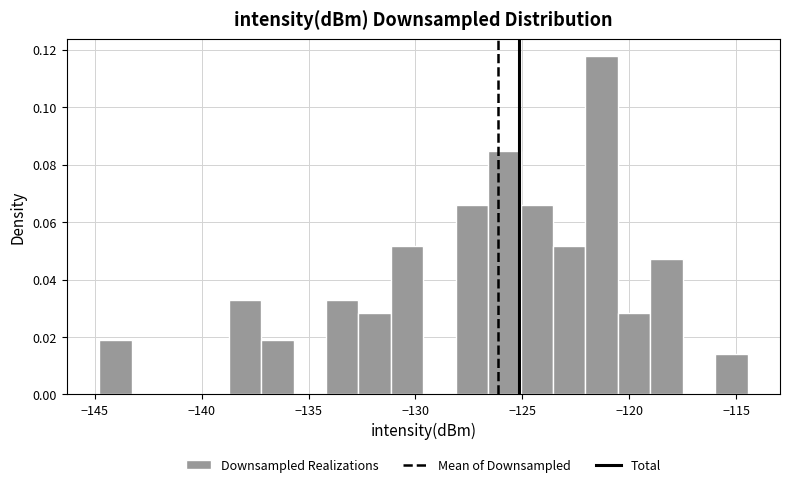

Read against the x-axis, roughly where is the centre of the tallest bar?

-121.5